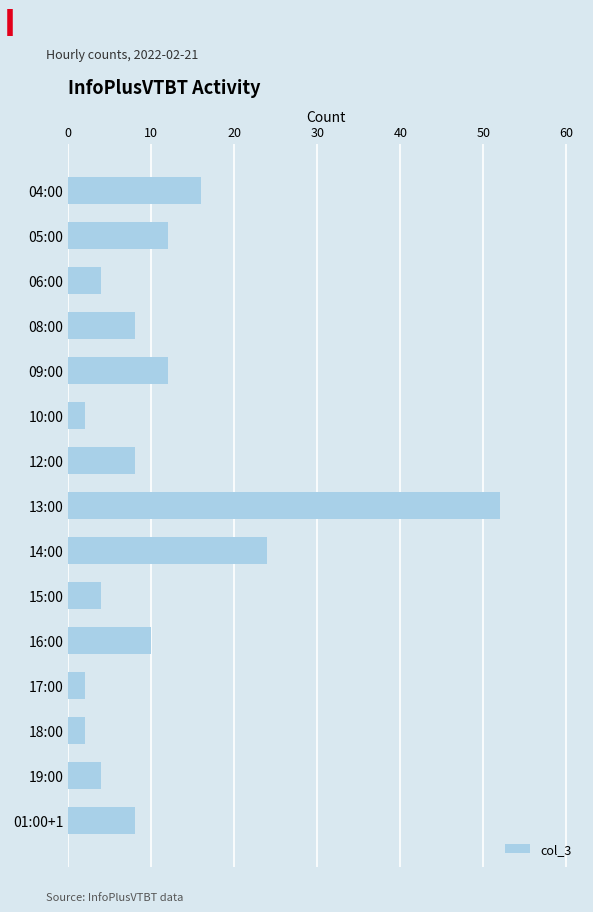

What is the difference between the maximum and minimum values?

50